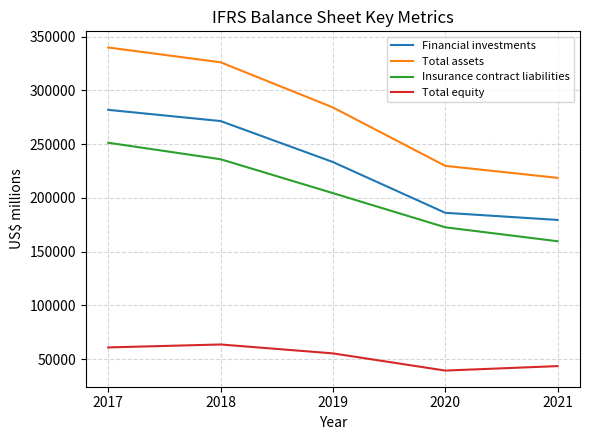

Which label corresponds to the largest value in the chart?

2017